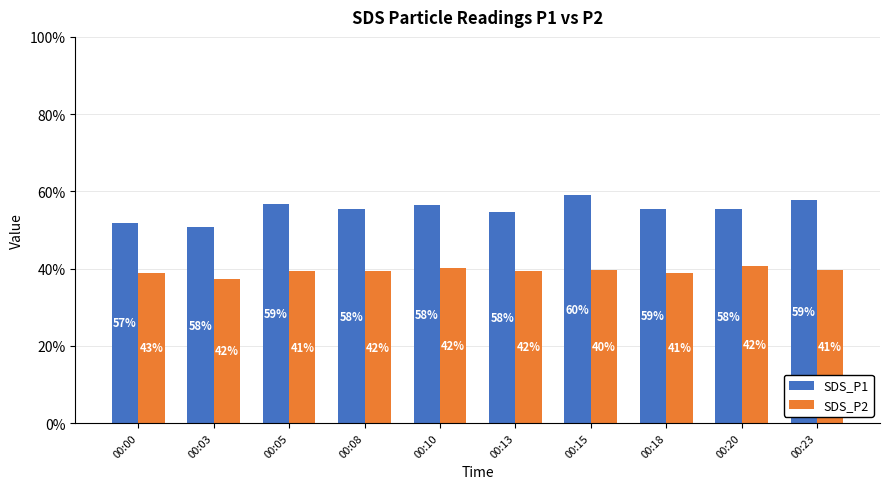

How many groups of bars are there?

10